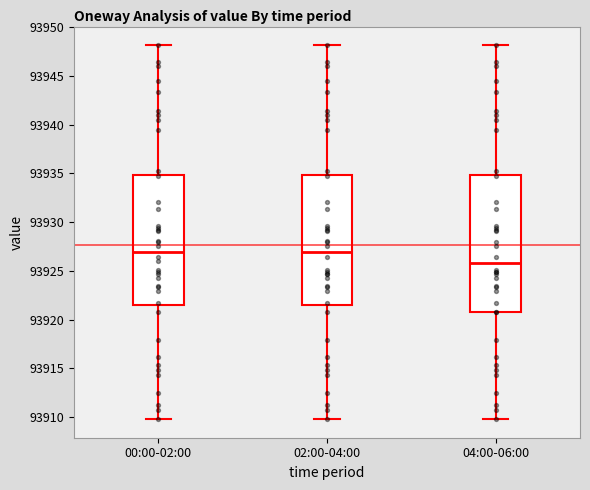

Which box has the lowest median line?

04:00-06:00